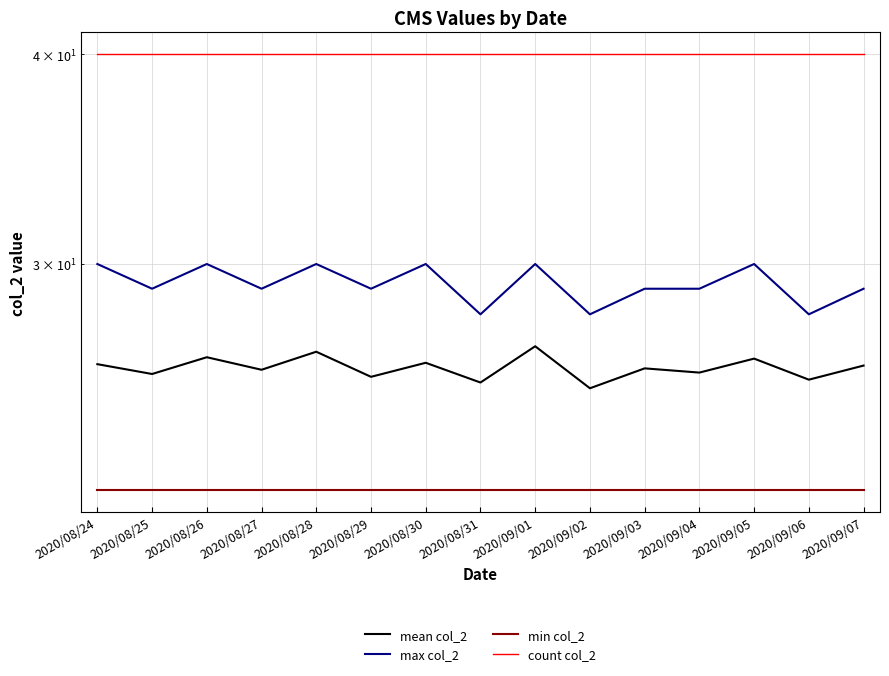

At how many categories does at least one series exceed 24?

15